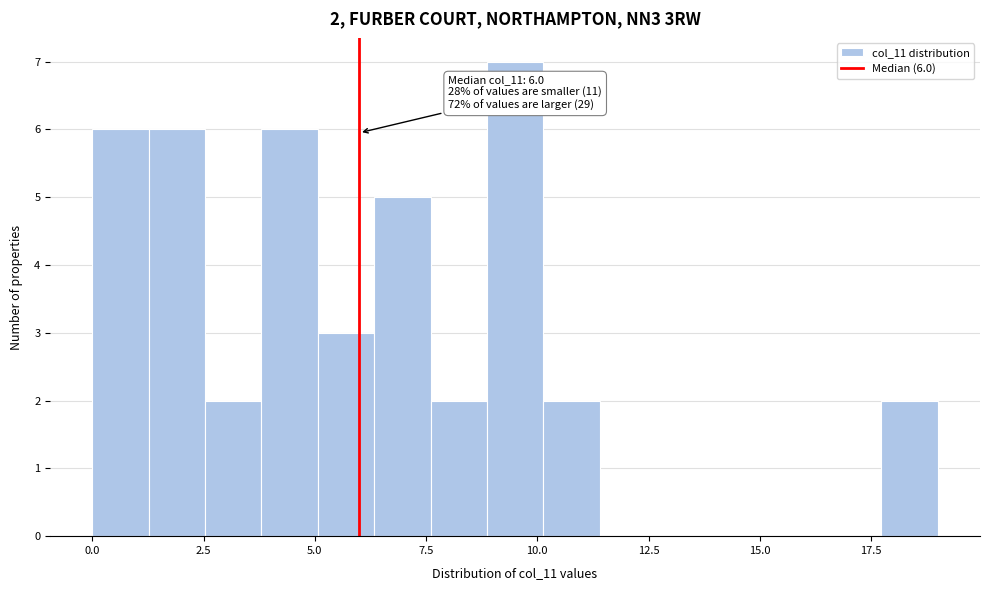

Around what value on the x-axis is the tallest bar? Give the approximate position of its centre, as read against the axis.

9.5